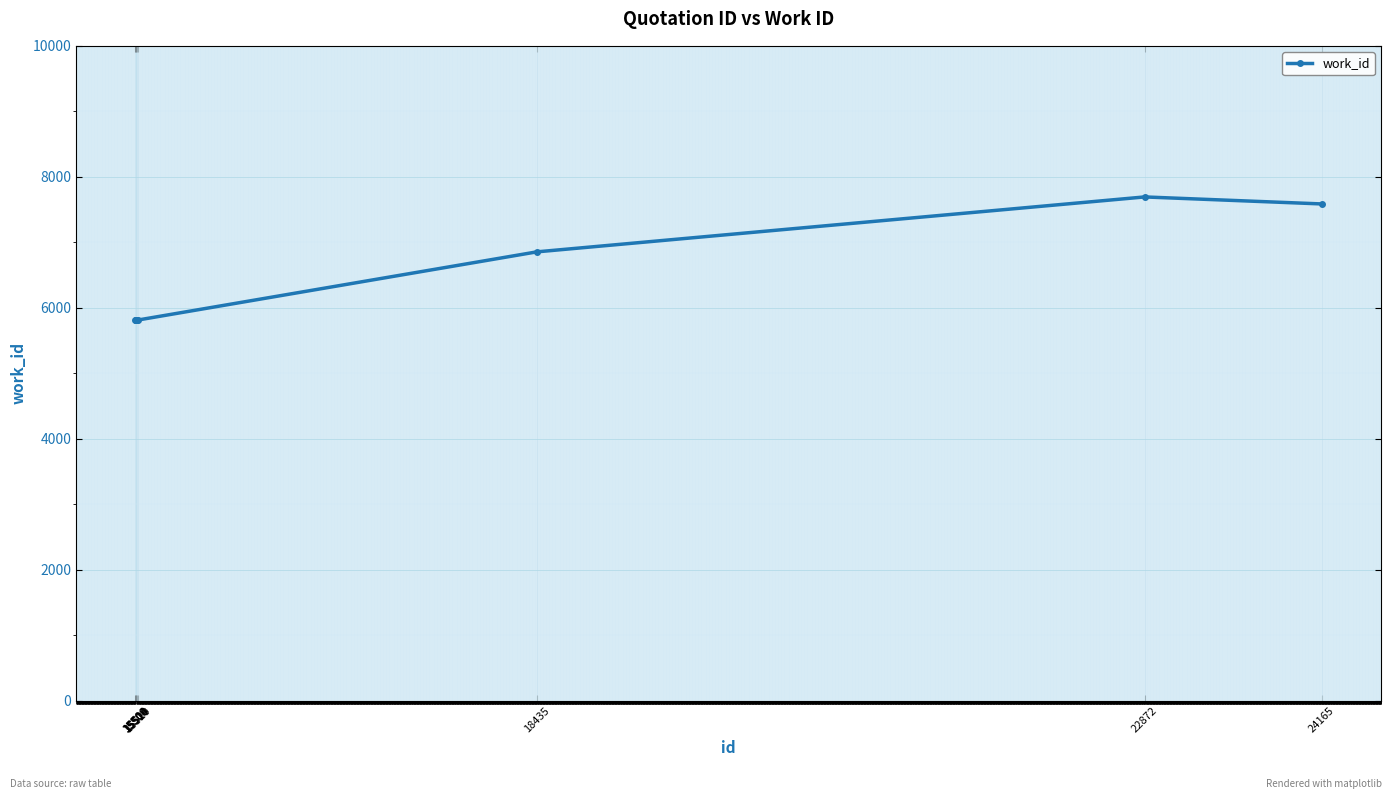

How many values are between 5813 and 6855?

7